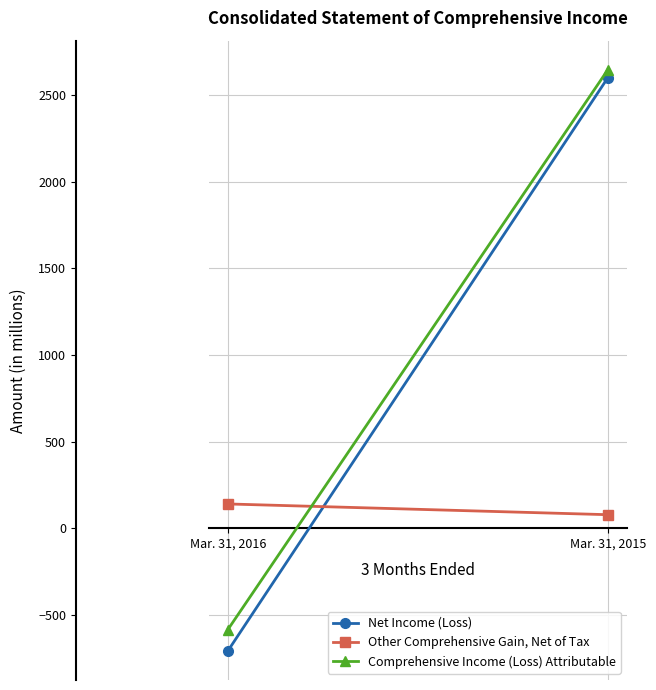

Where is Comprehensive Income (Loss) Attributable nearest to the value 1031?

Mar. 31, 2016